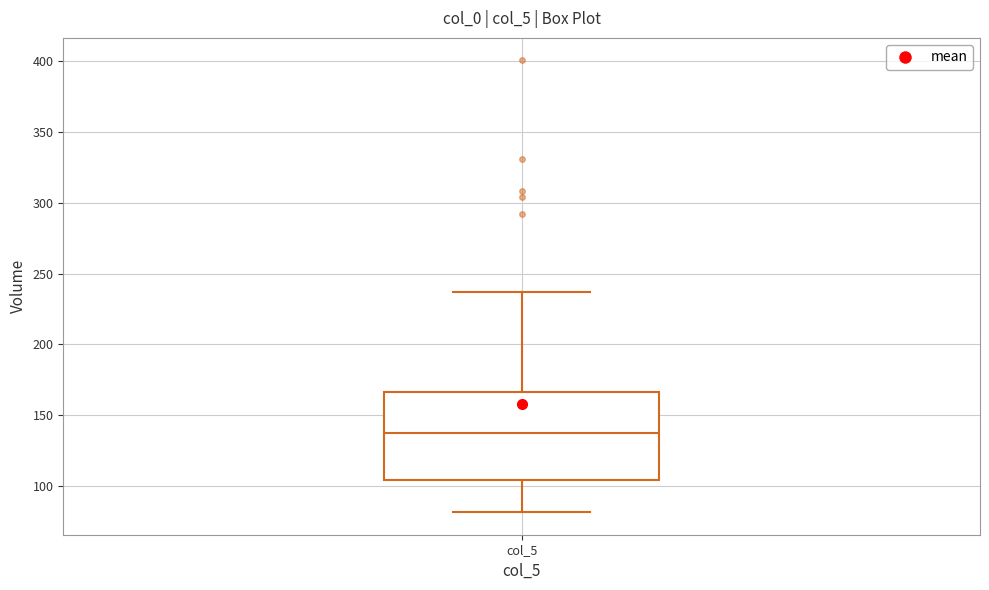

Read this box plot against the y-axis: the position of the median line, the range covered by the box, and the ends of both whiskers. The values are not printed on the chart, so give them approximately, as read against the axis.

median 135, box 105 to 165, whiskers 80 to 235